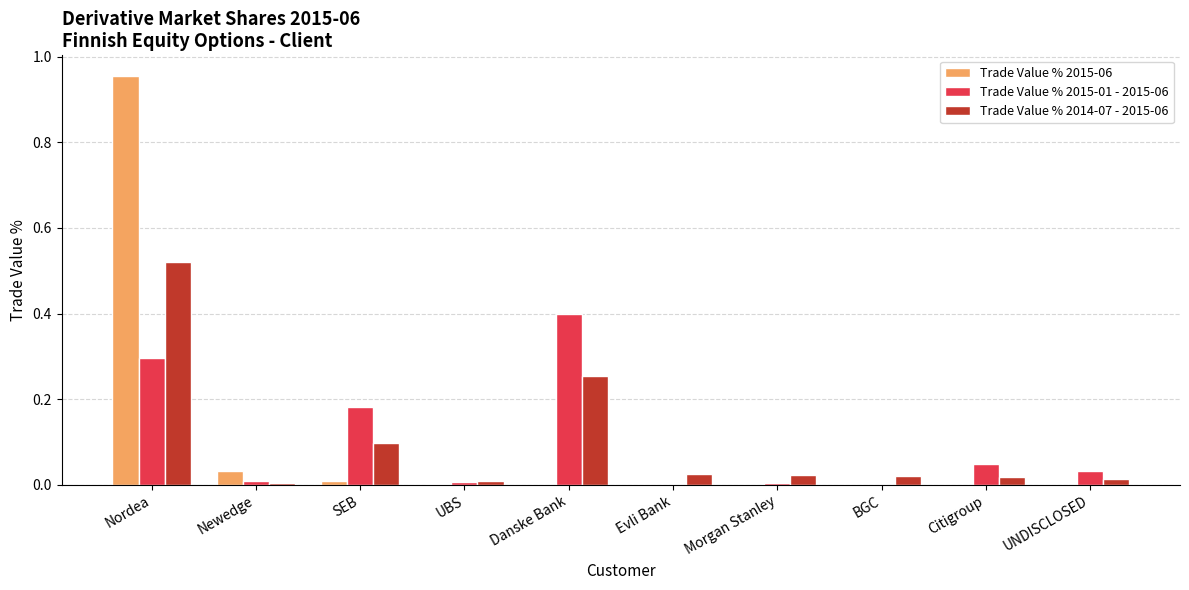

The value of Trade Value % 2015-01 - 2015-06 at Newedge is 0.0. True or false?

True